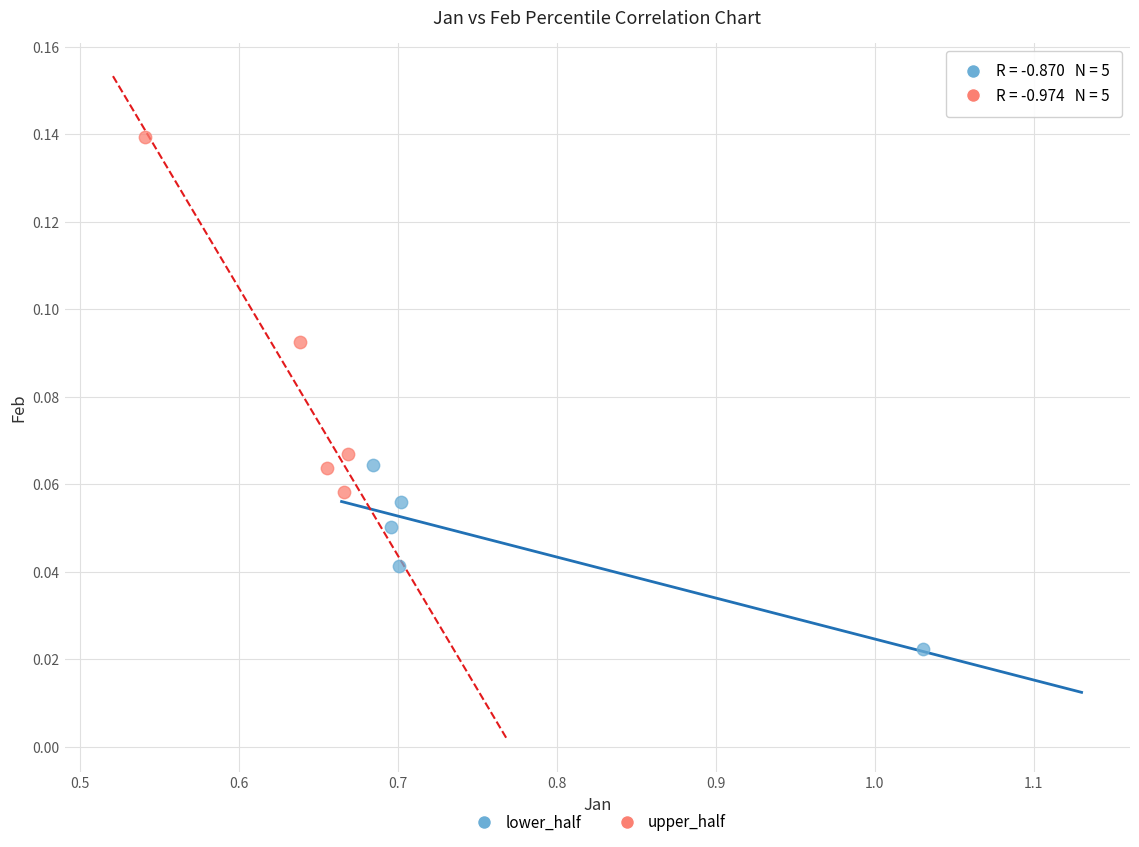

Which series has the largest Y range (max minus min)?

upper_half